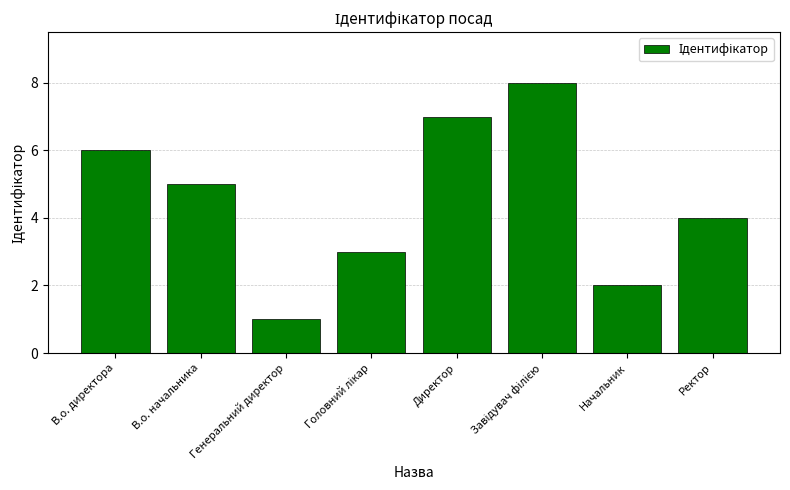

The chart shows a value of 7 at Директор. True or false?

True